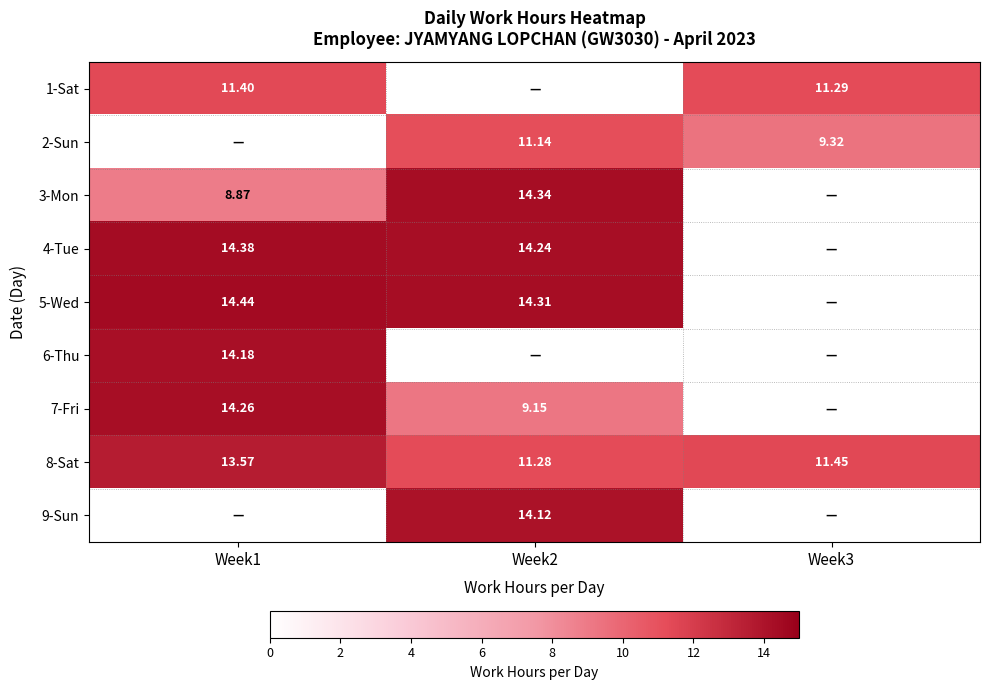

Is the value of 6-Thu at Week1 greater than the value of 3-Mon at Week1?

Yes